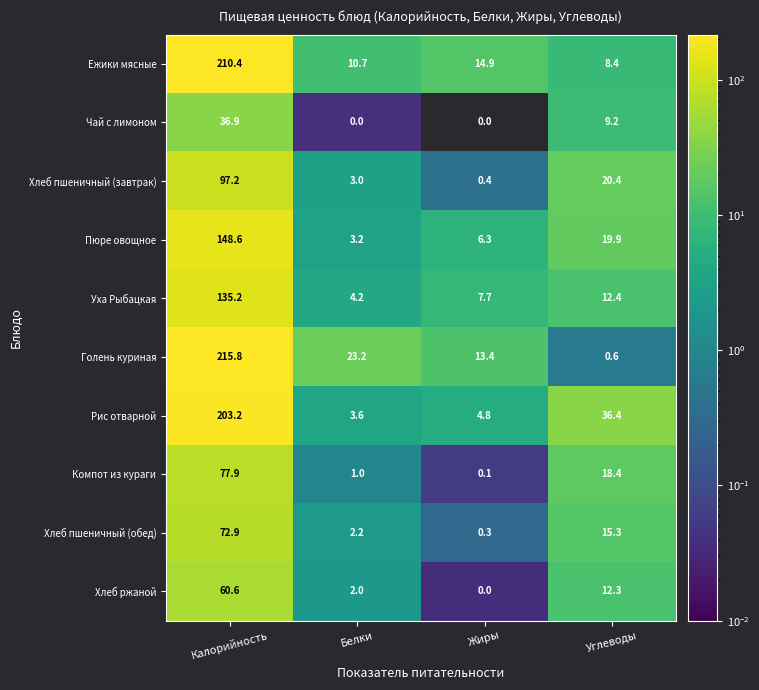

At which category does the chart reach its peak across all series?

Калорийность